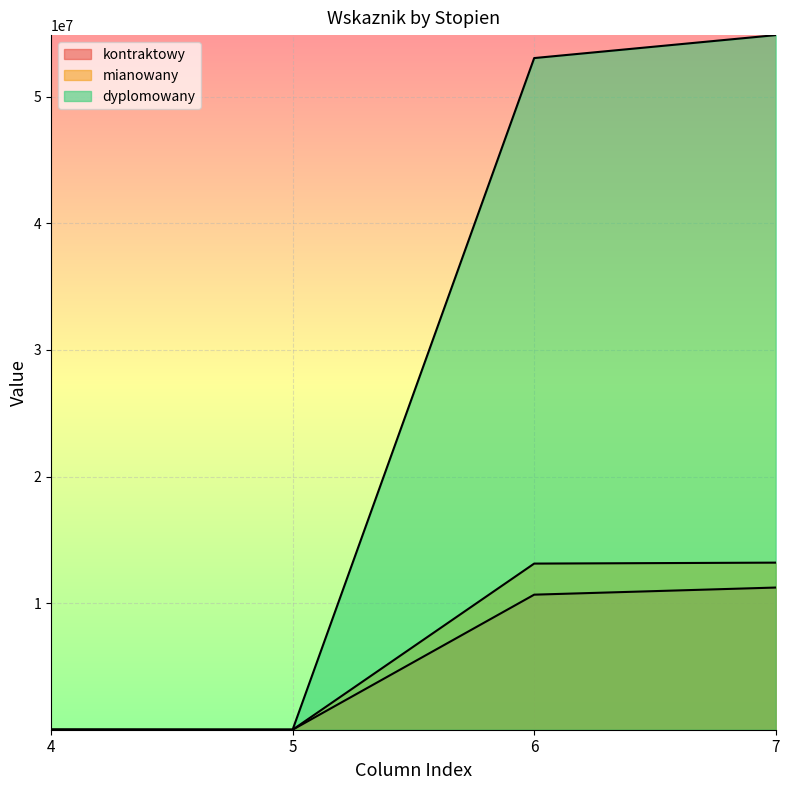

At which category is the sum across all series the highest?

7